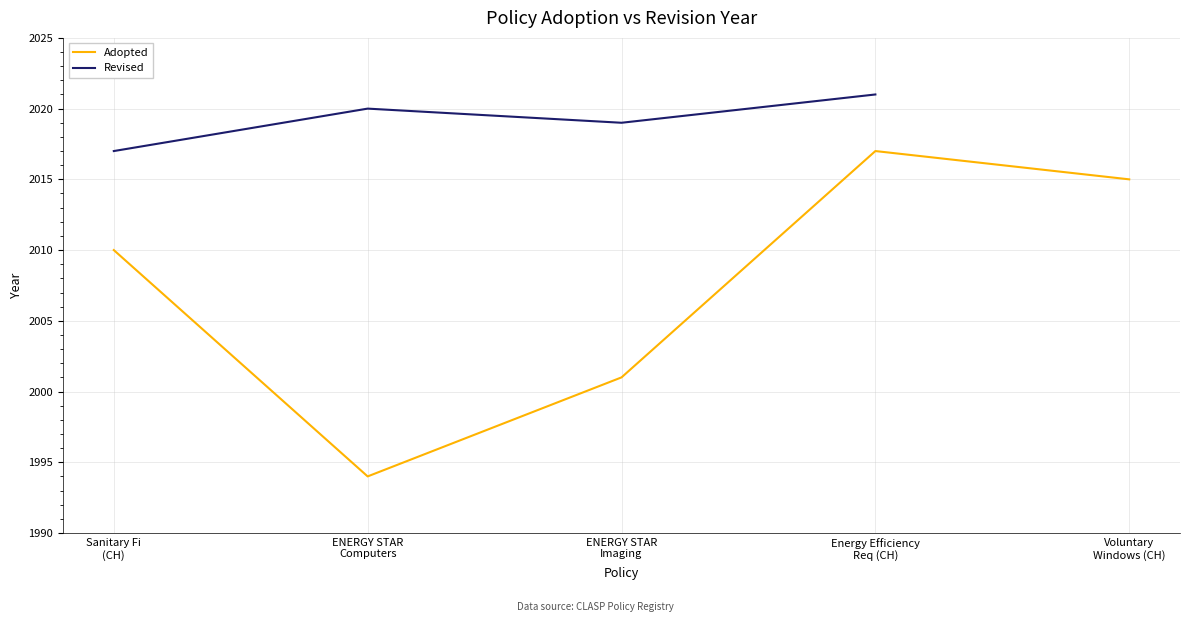

What is the average value?

2007